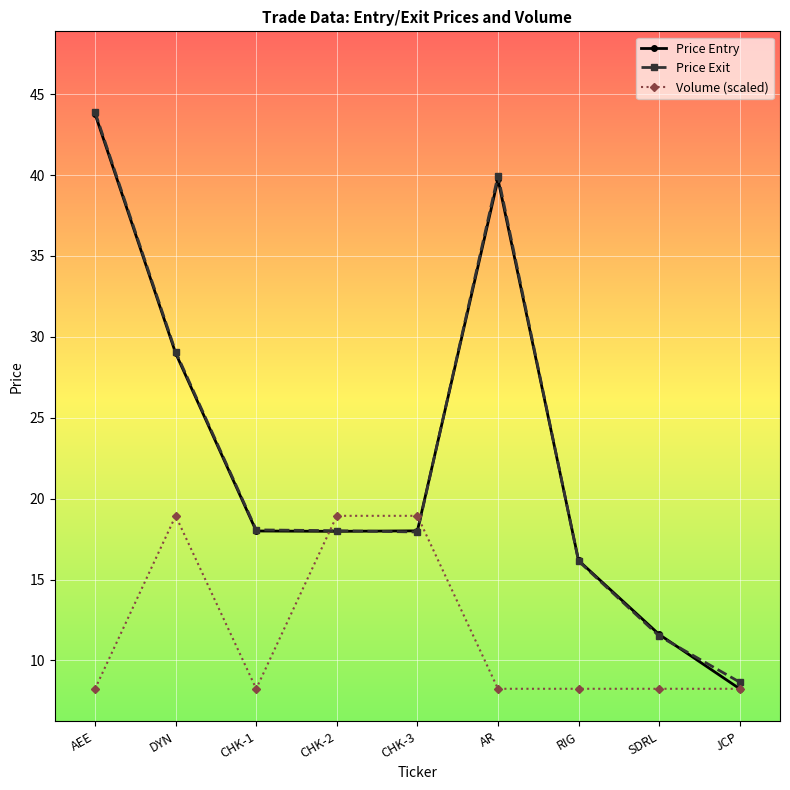

What is the greatest value displayed?

43.9